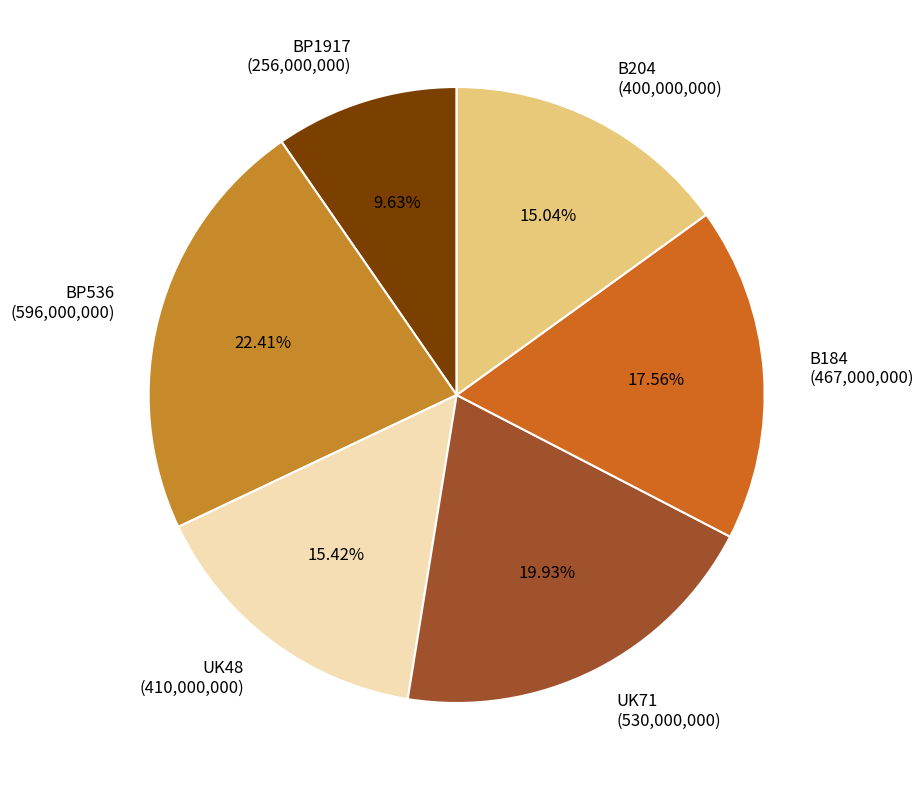

Is it true that UK71 is 6% of the pie?

False